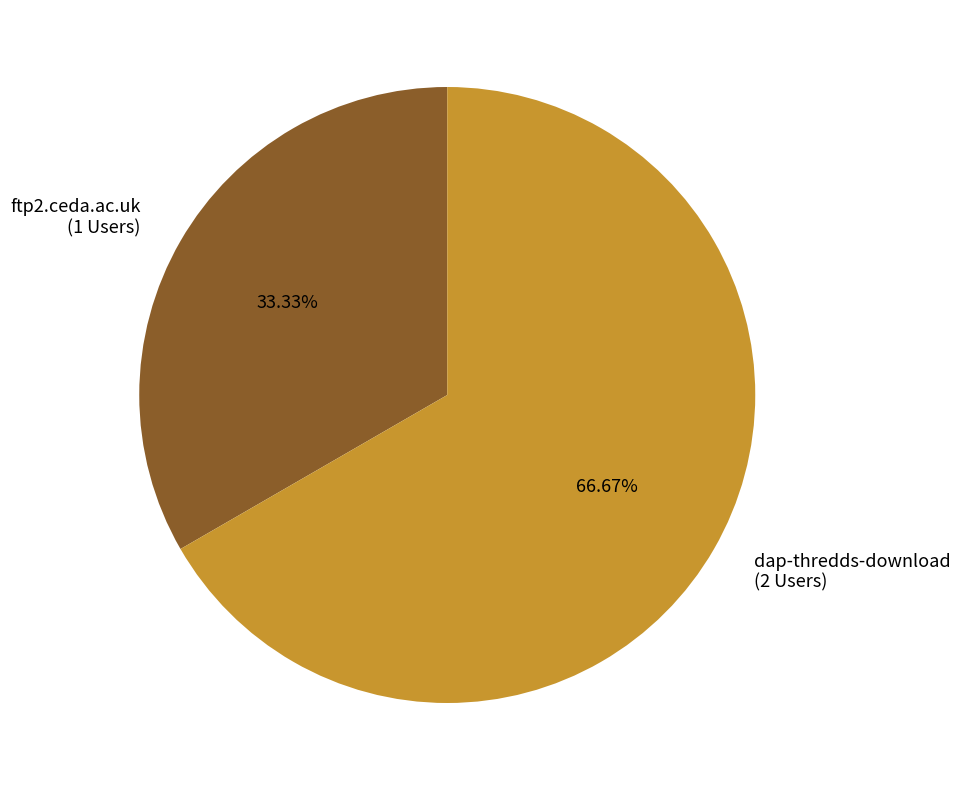

Does dap-thredds-download account for over 50% of the chart?

Yes